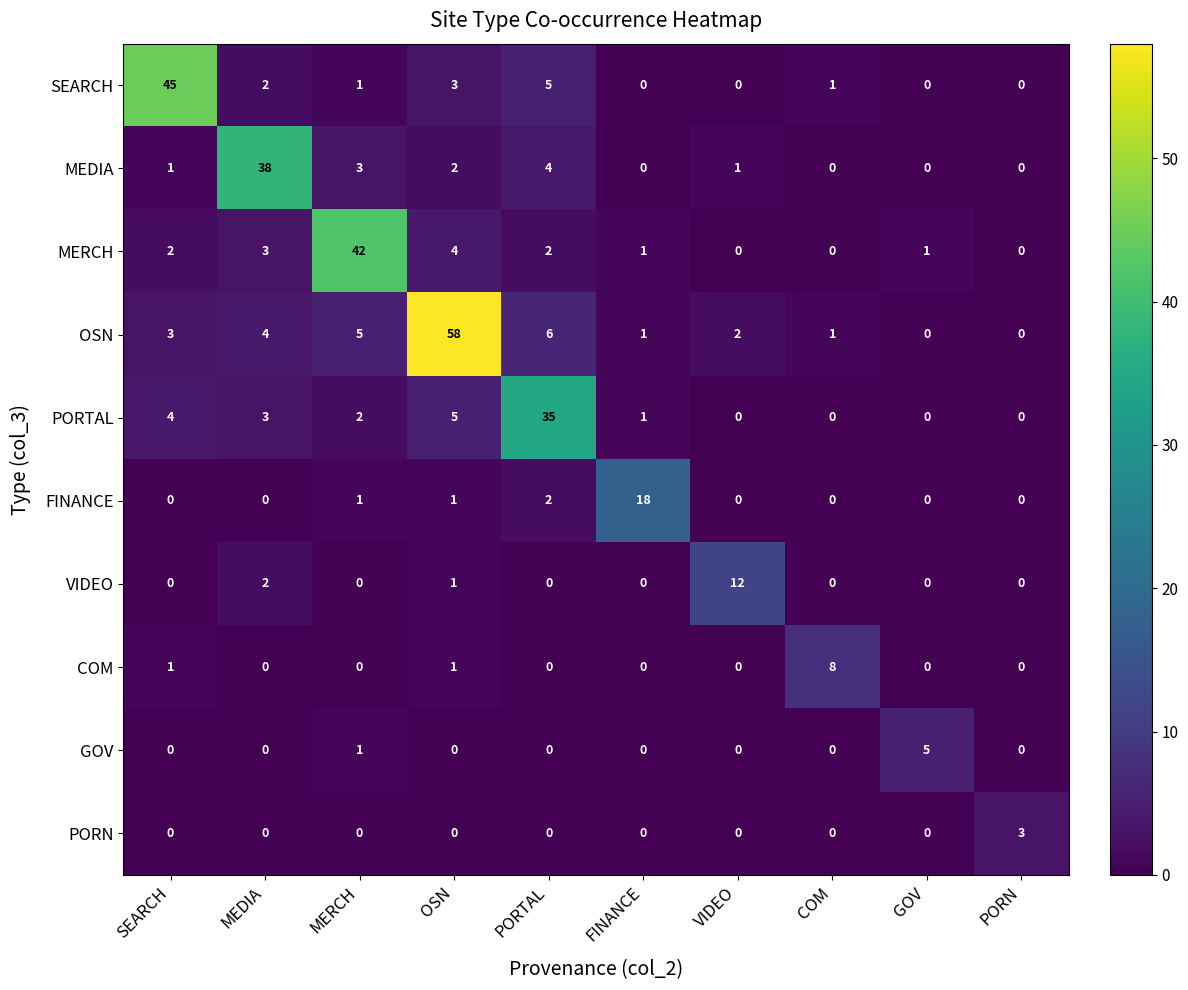

What is the total value across all series at OSN?

75